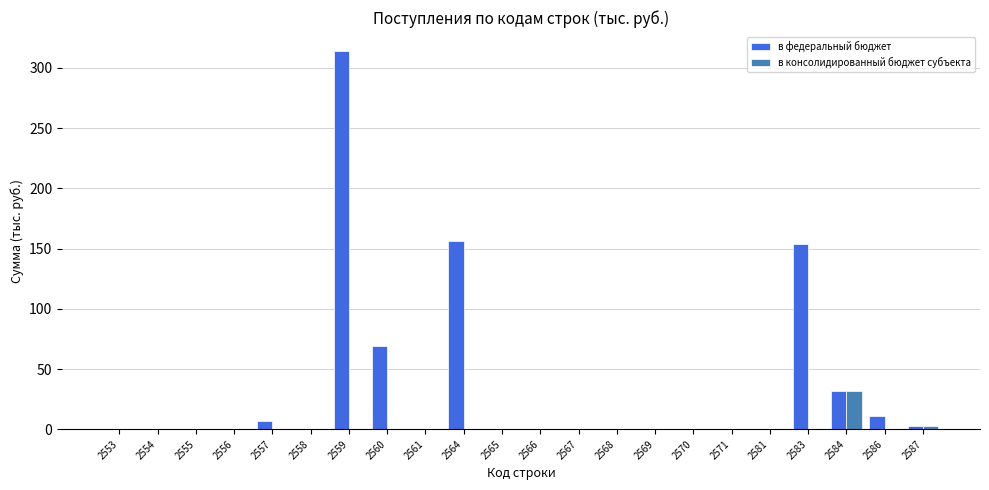

At which category is the sum across all series the highest?

2559